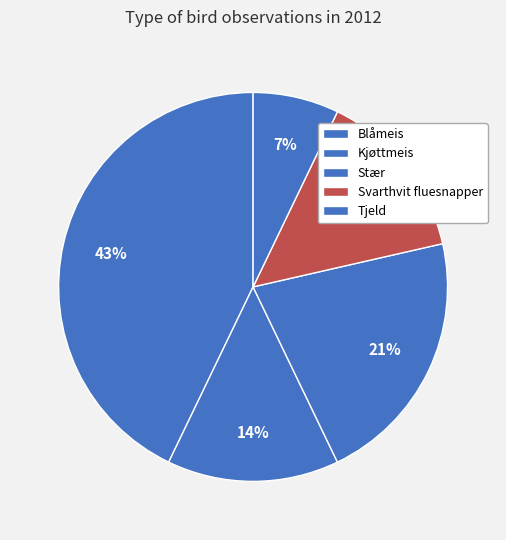

Which slice is the largest?

Blåmeis